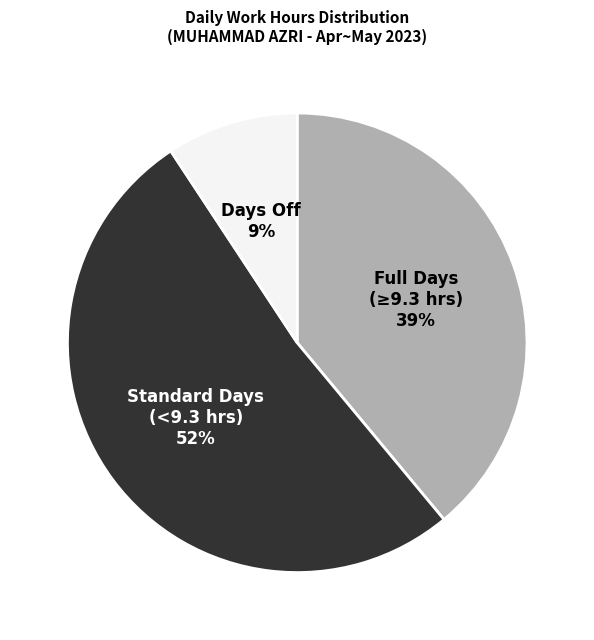

The Full Days (≥9.3 hrs) slice represents 39% of the pie. True or false?

True